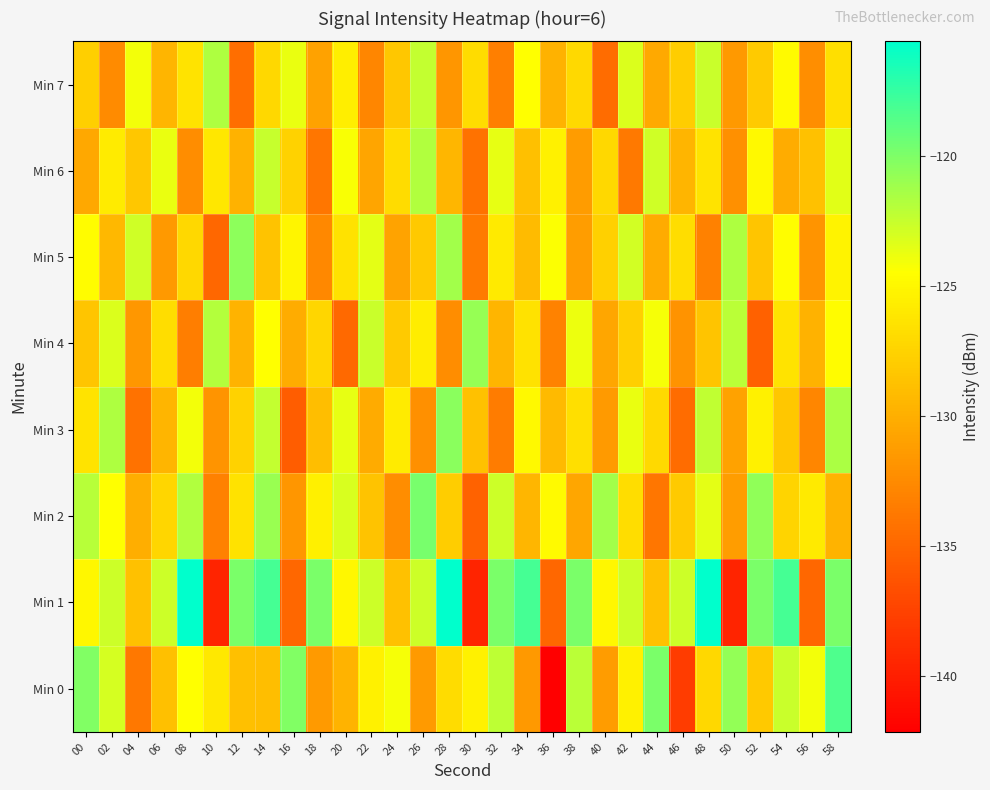

Which series has the largest range (max minus min)?

Min 1